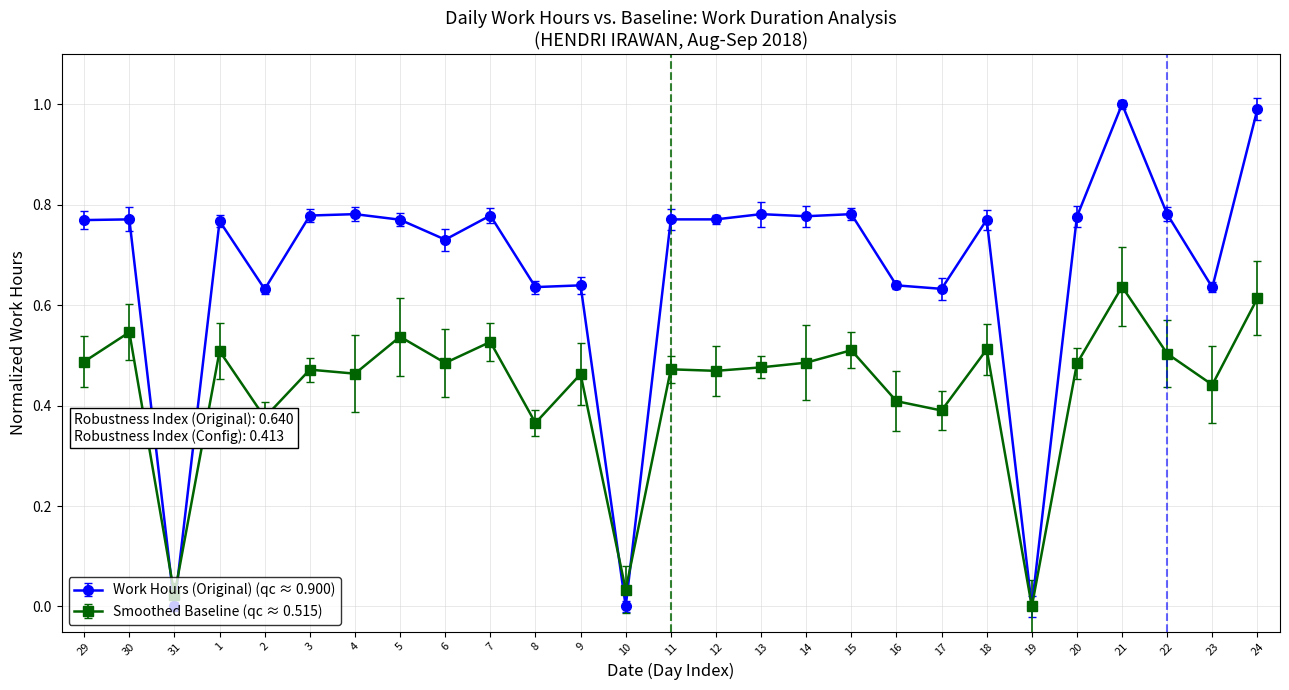

What position from the right is 13?

12